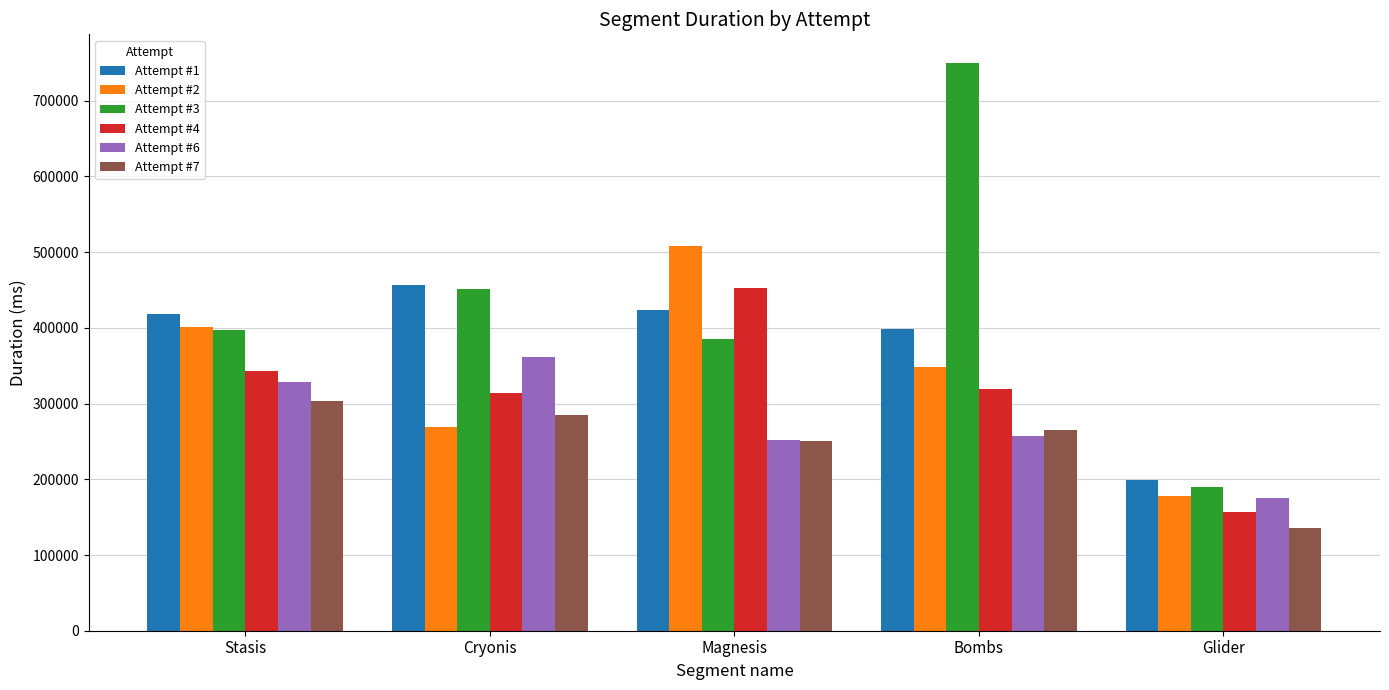

What is the value of the Attempt #1 bar at the 5th from the left?

198508